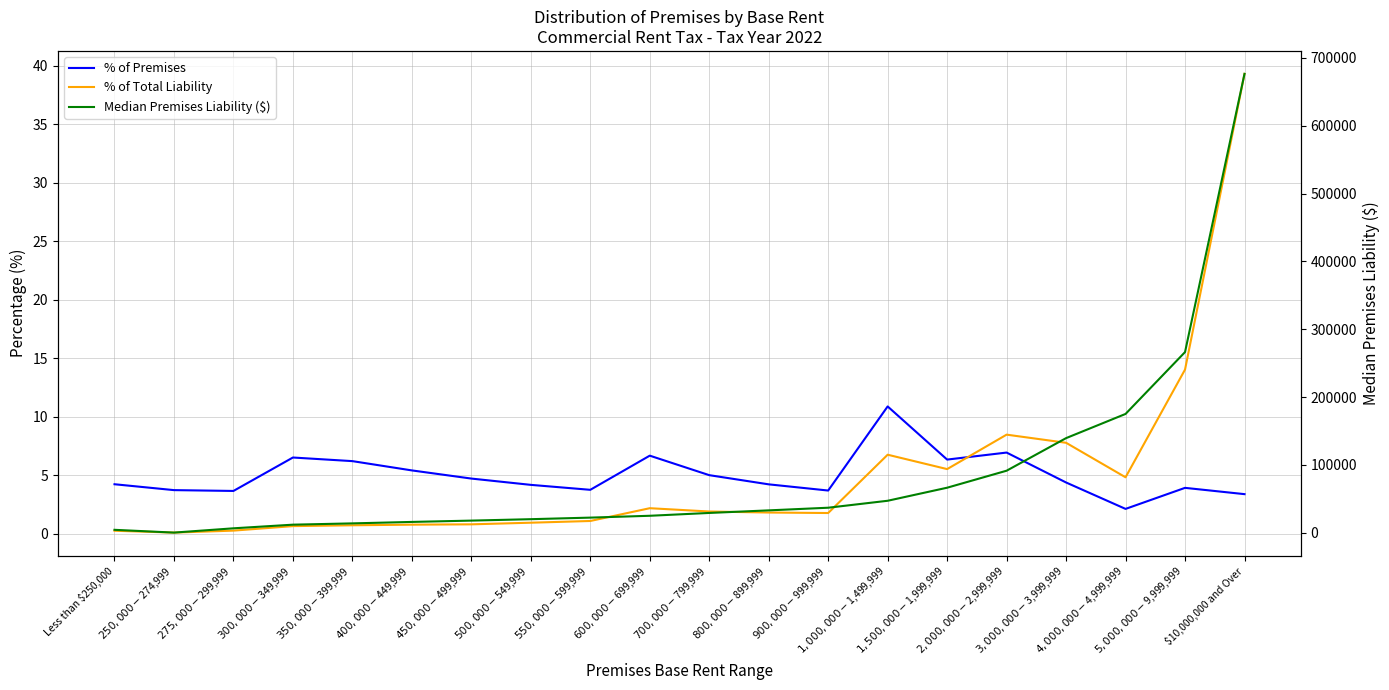

Where does the % of Premises series first go above 4?

Less than $250,000